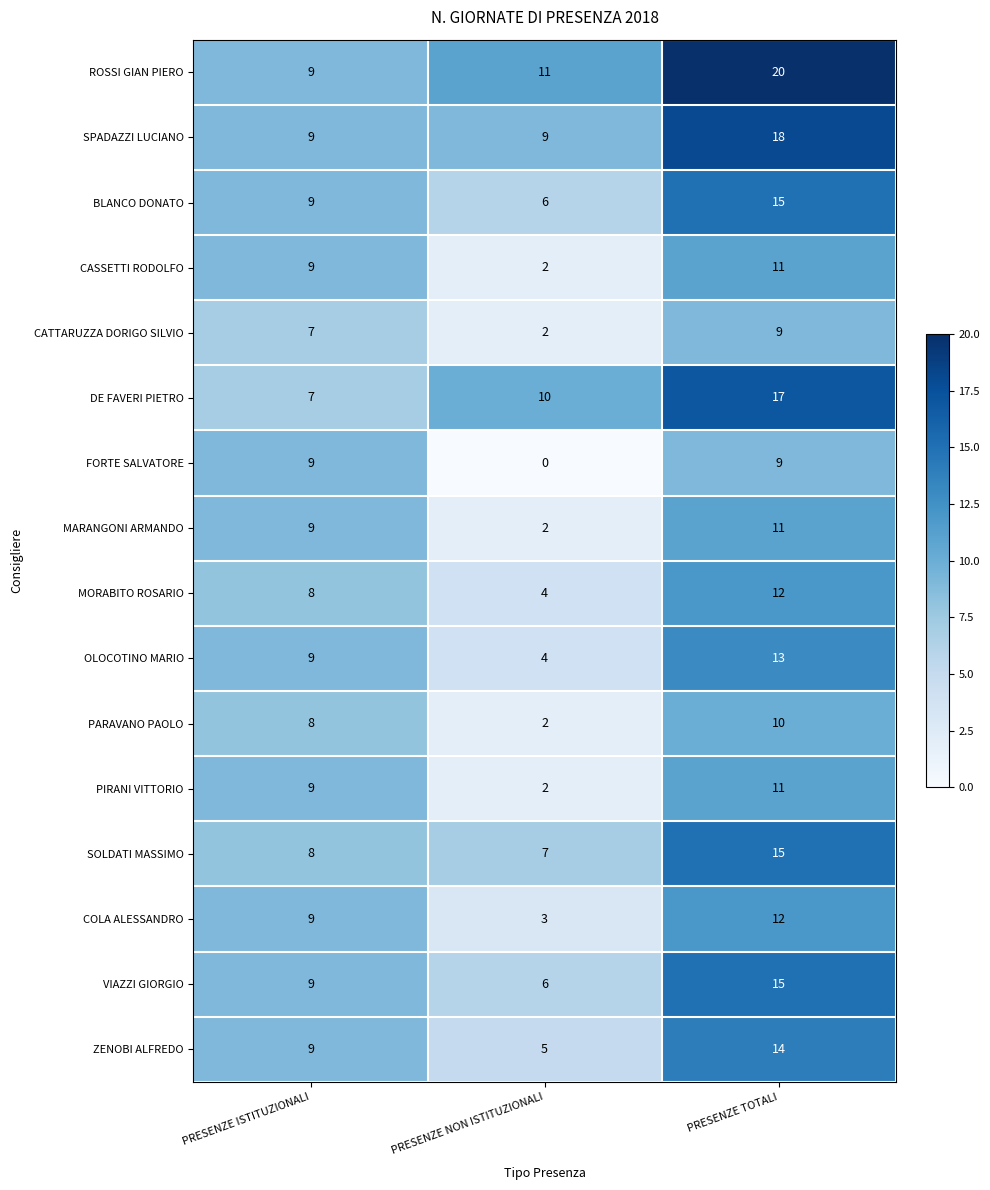

True or false: COLA ALESSANDRO has a value of 3 at PRESENZE NON ISTITUZIONALI.

True